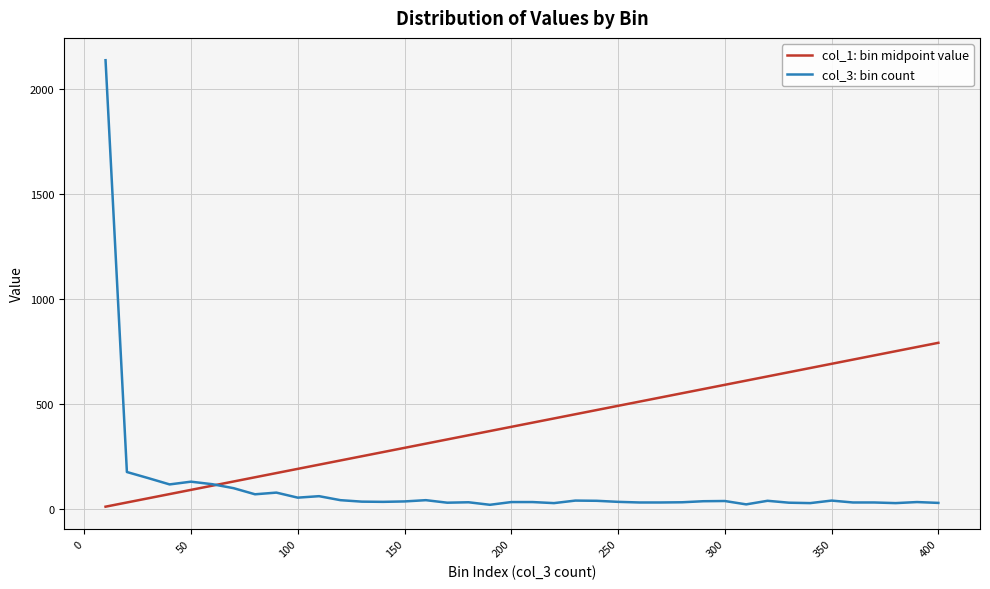

What is the lowest value of the col_1: bin midpoint value series?

10